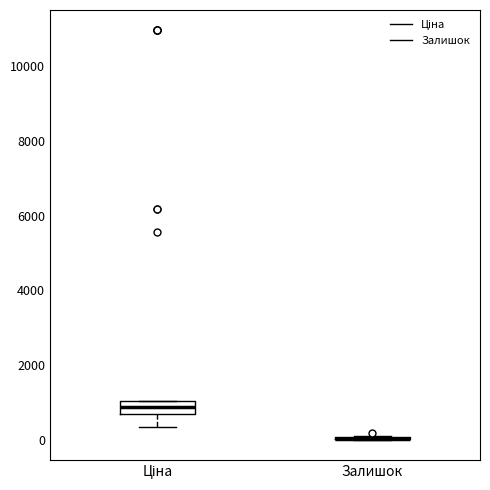

Where is the upper edge of the box for Ціна on the y-axis? The values are not printed on the chart, so give them approximately, as read against the axis.

1000